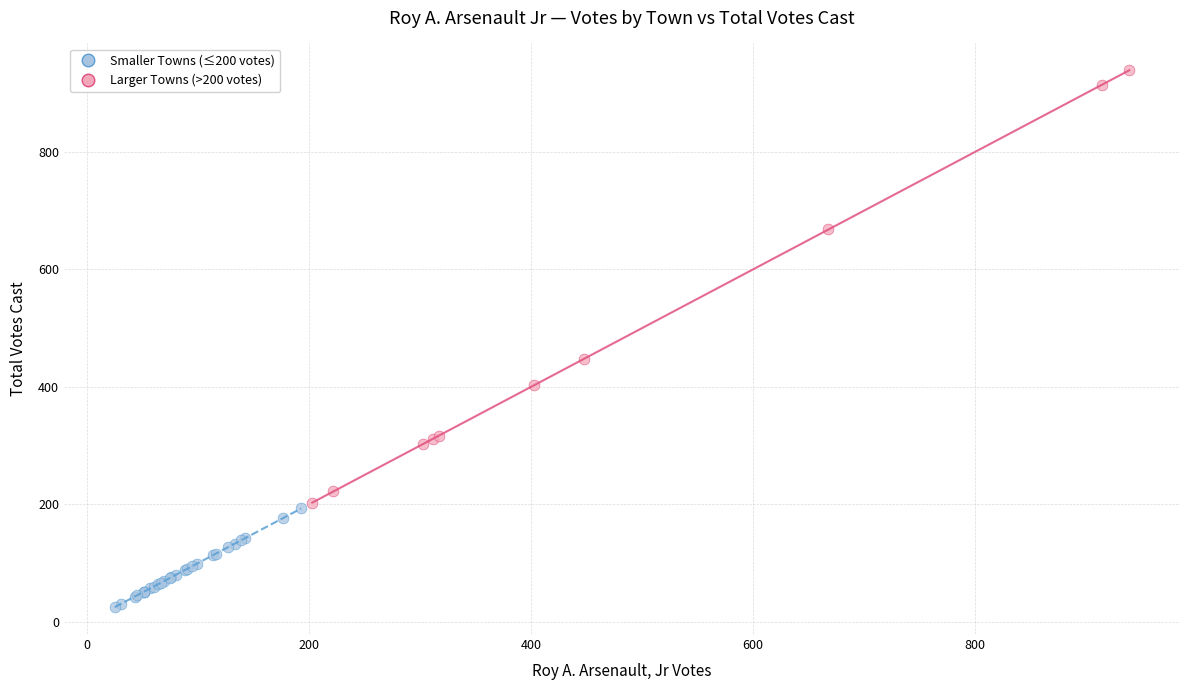

Which series contains the highest Y value?

Larger Towns (>200 votes)